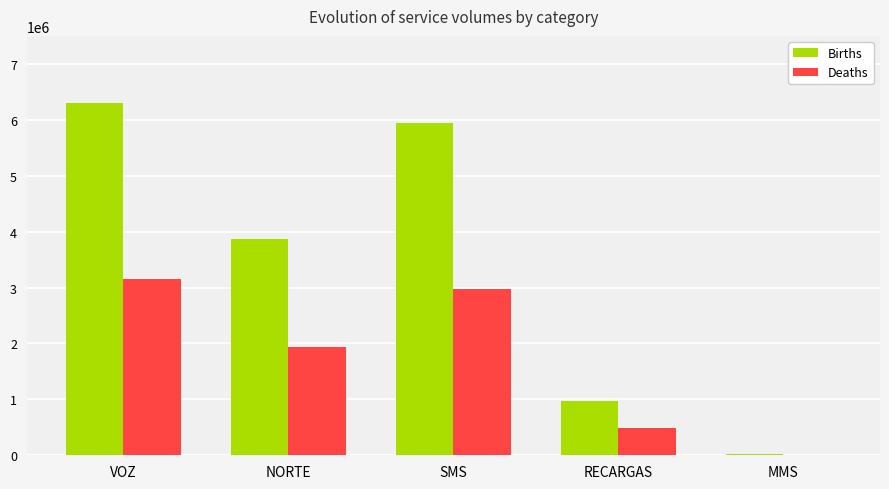

Where does the Deaths series first go above 1930200?

VOZ